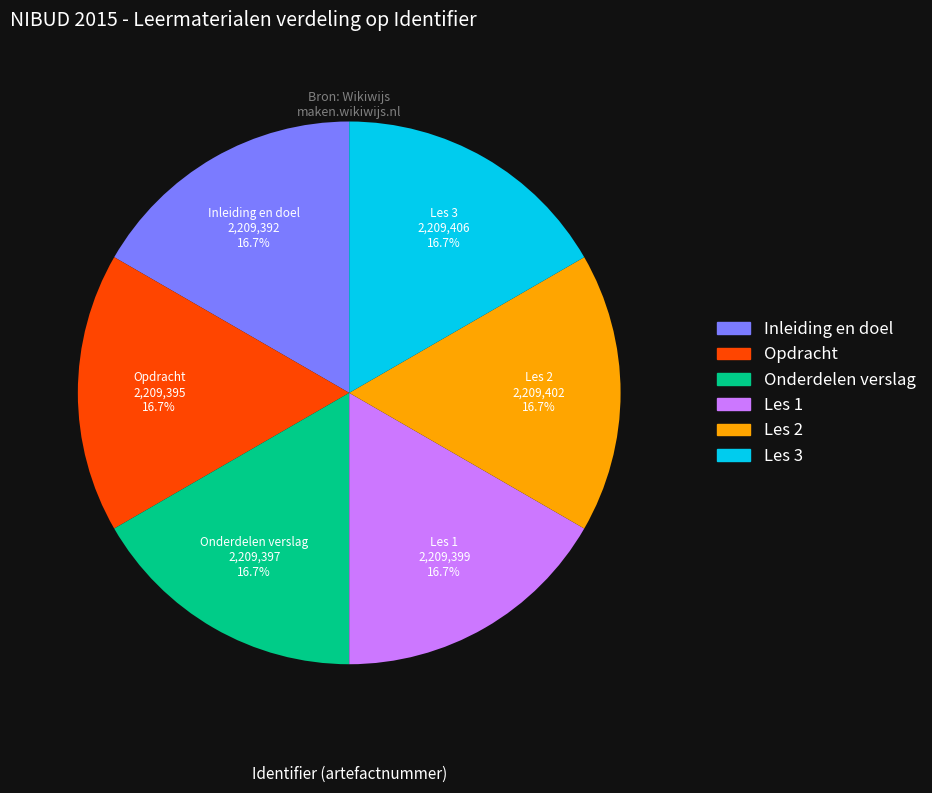

What percentage is NOT represented by Inleiding en doel?

83.3%